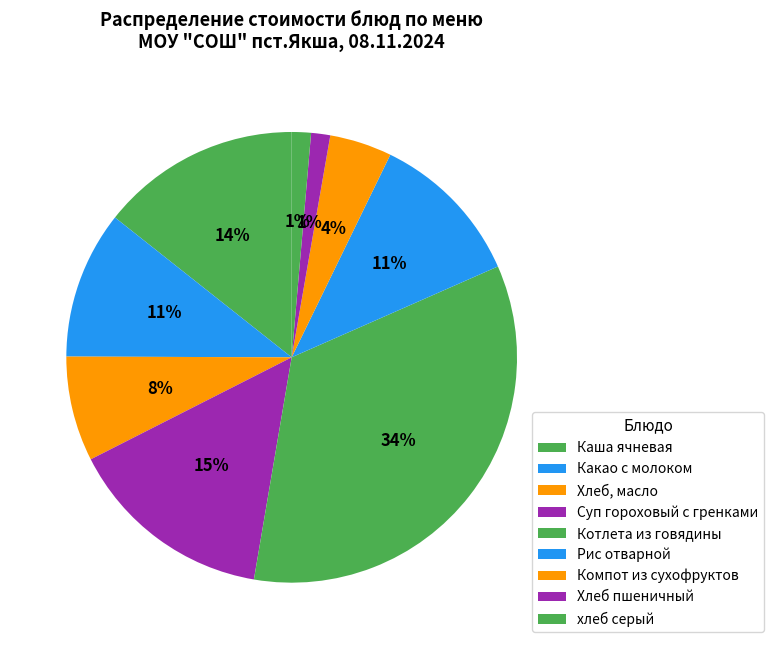

The Хлеб пшеничный slice represents 1% of the pie. True or false?

True